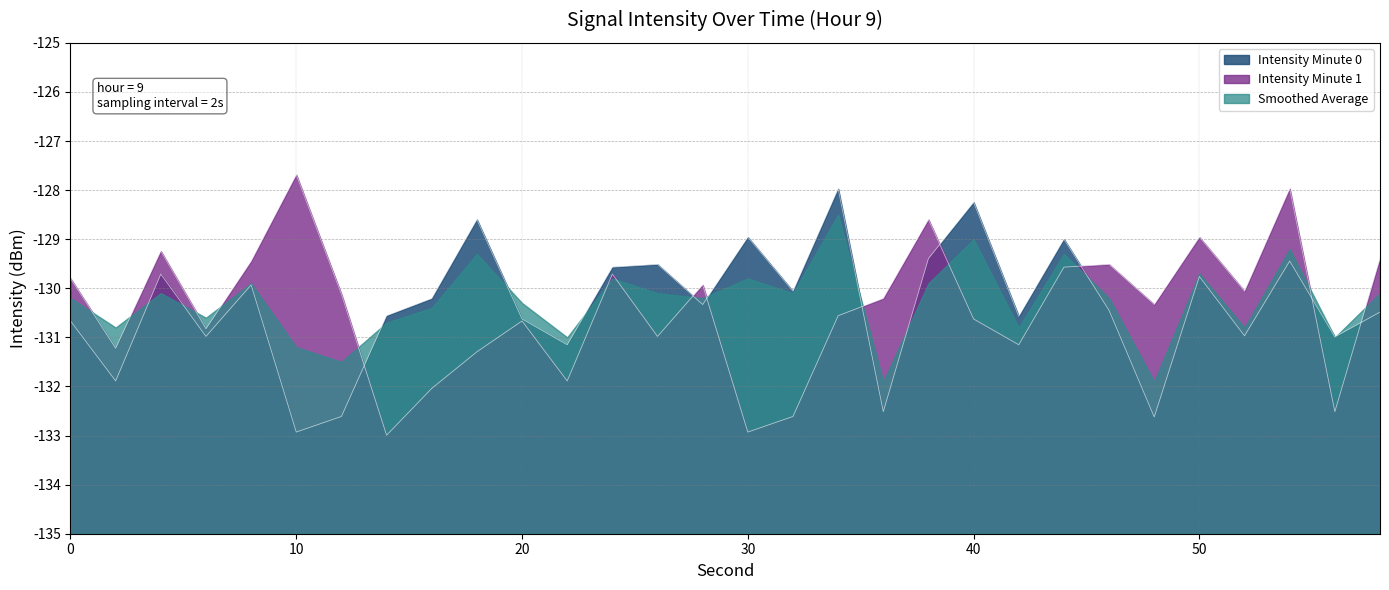

At which category does the chart reach its minimum across all series?

14